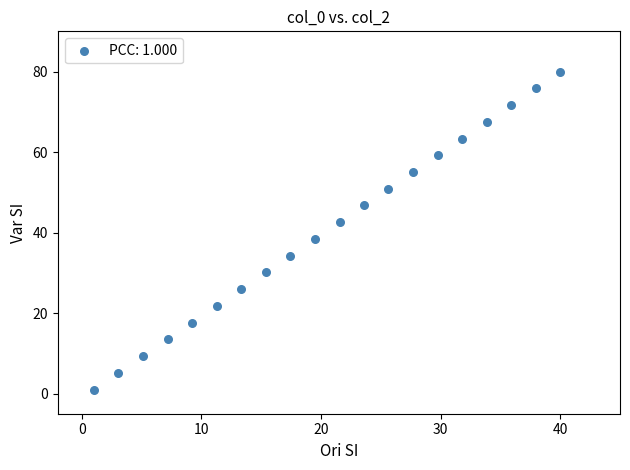

What Y value in the scatter plot is closest to 40?

38.4